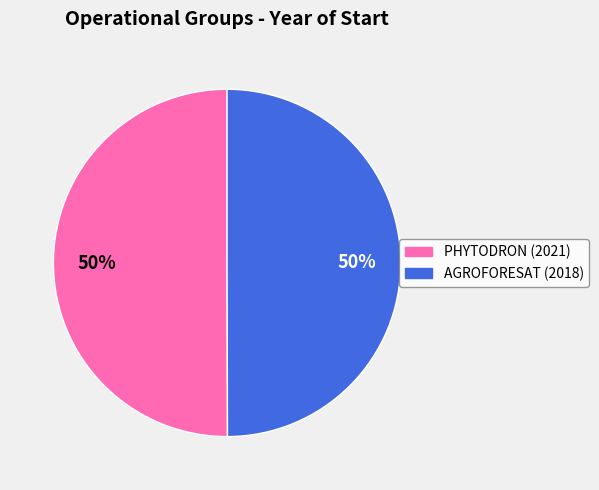

What is the smallest slice in the pie chart?

AGROFORESAT Operational Group: Big data